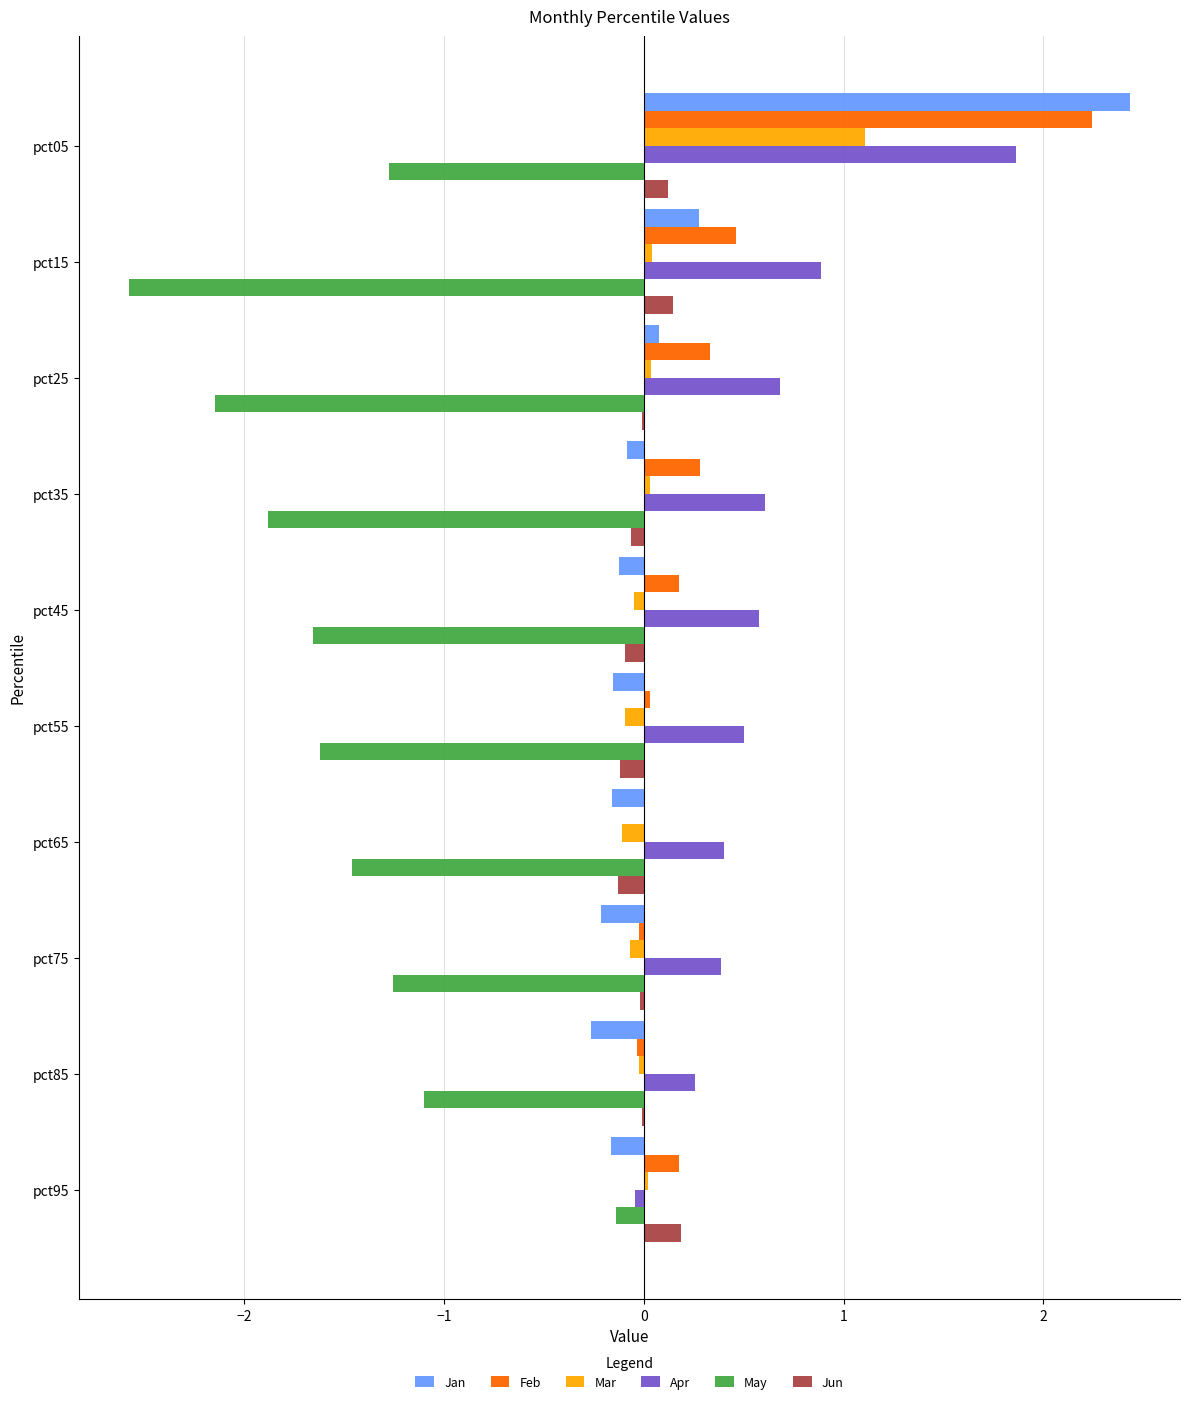

At which label is May closest to -1?

pct85